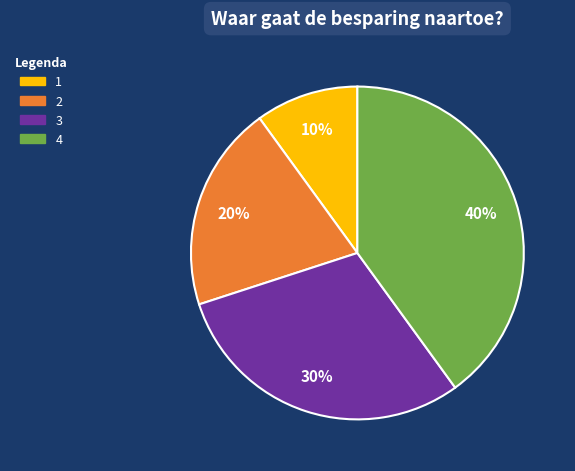

To the nearest percent, what is the average slice percentage?

25%